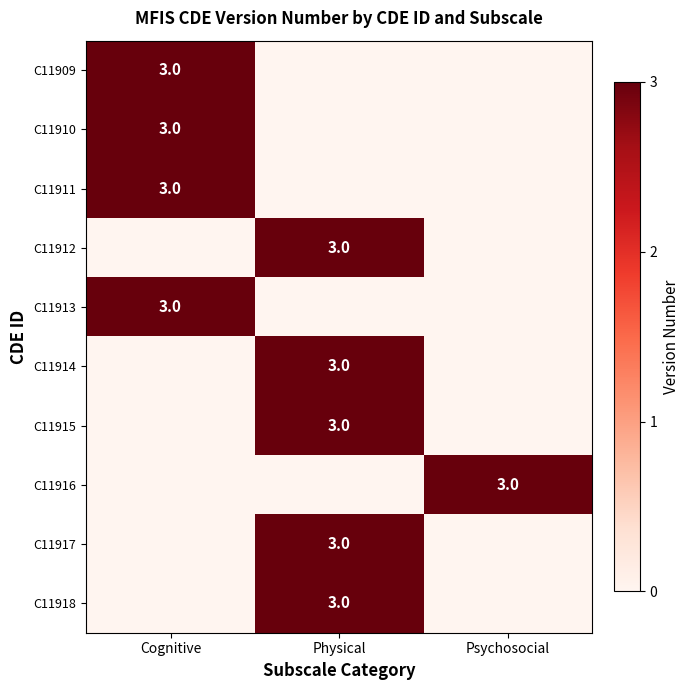

The value of C11918 at Physical is 3. True or false?

True